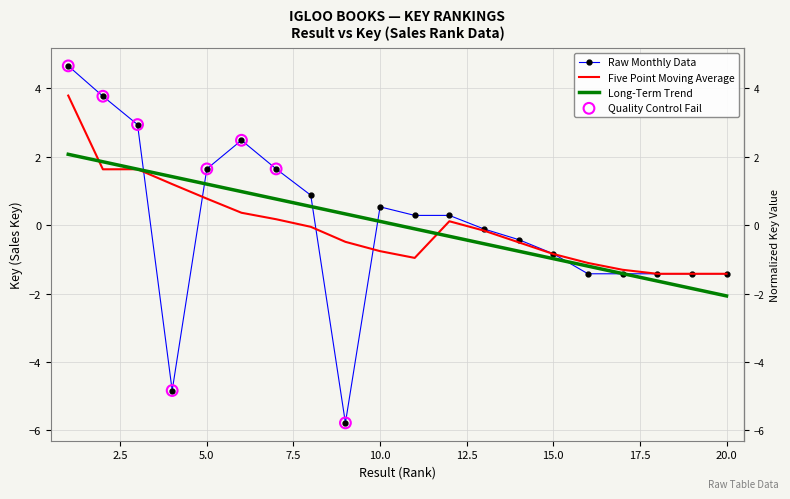

Which series has the largest range (max minus min)?

Raw Monthly Data